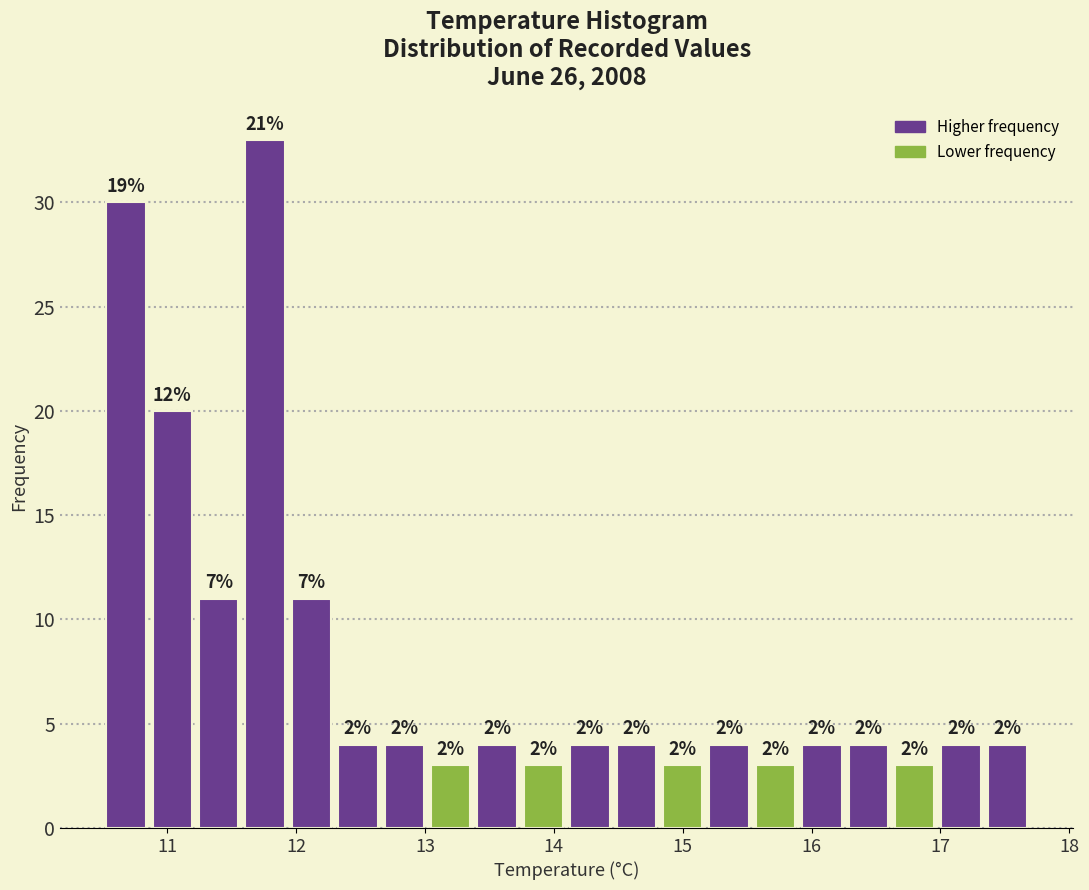

Around what value on the x-axis is the tallest bar? Give the approximate position of its centre, as read against the axis.

11.8